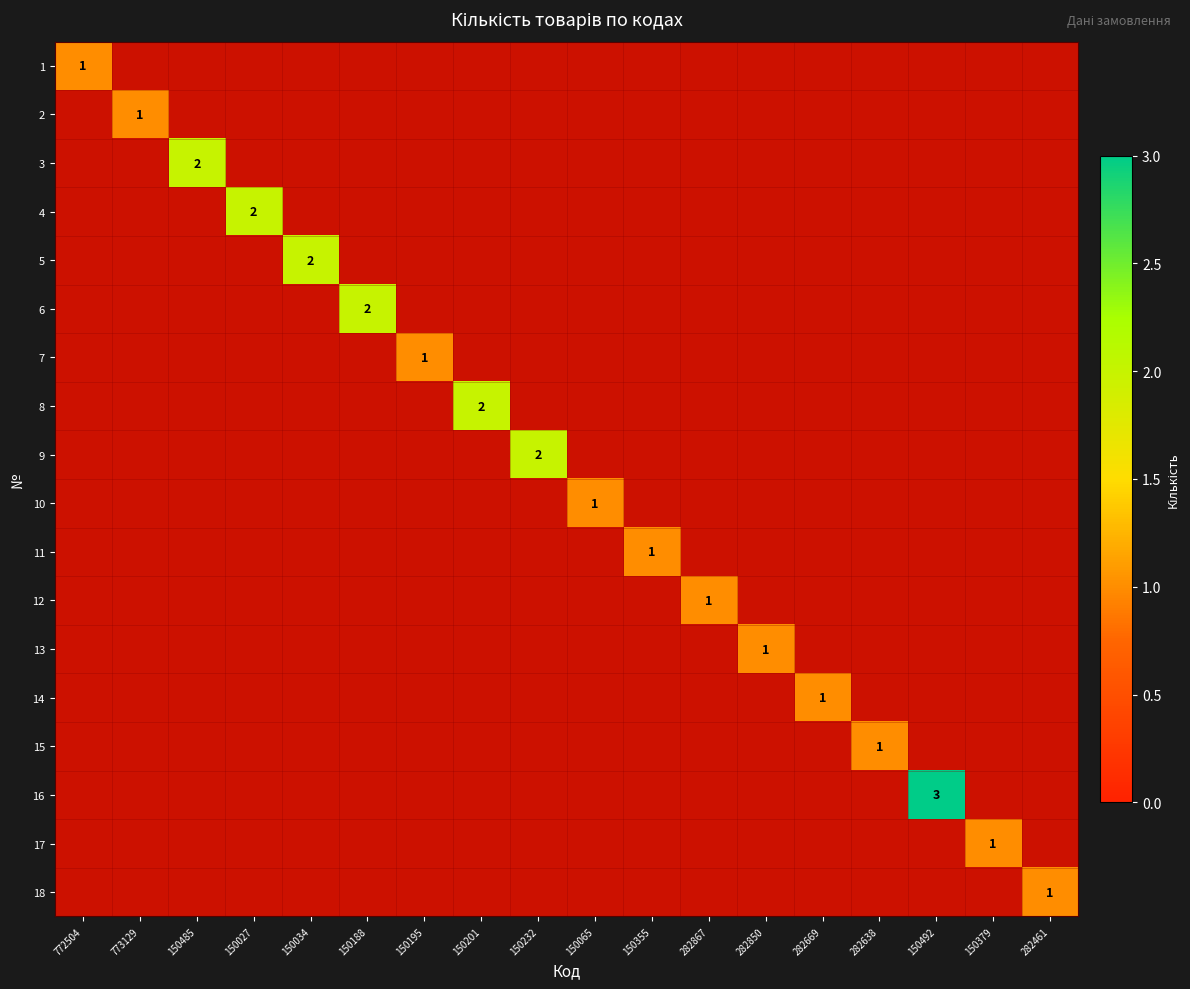

At which label is 16 closest to 1?

772504